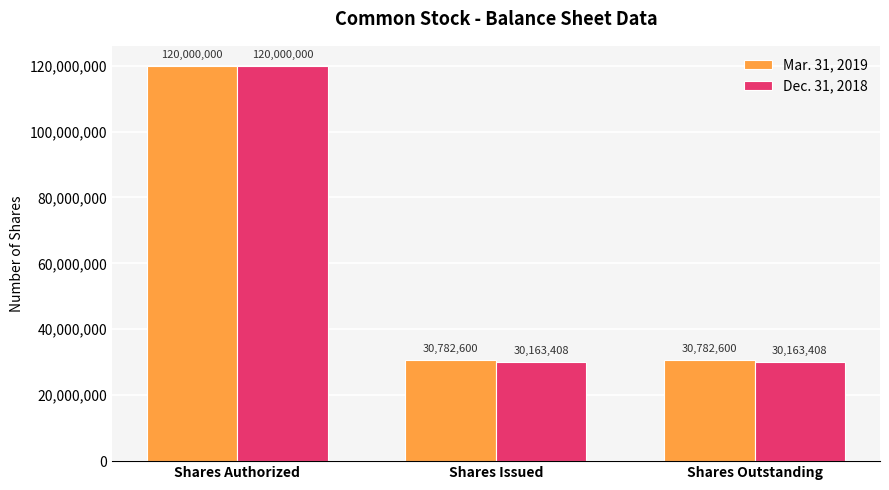

Does the chart contain any negative values?

No